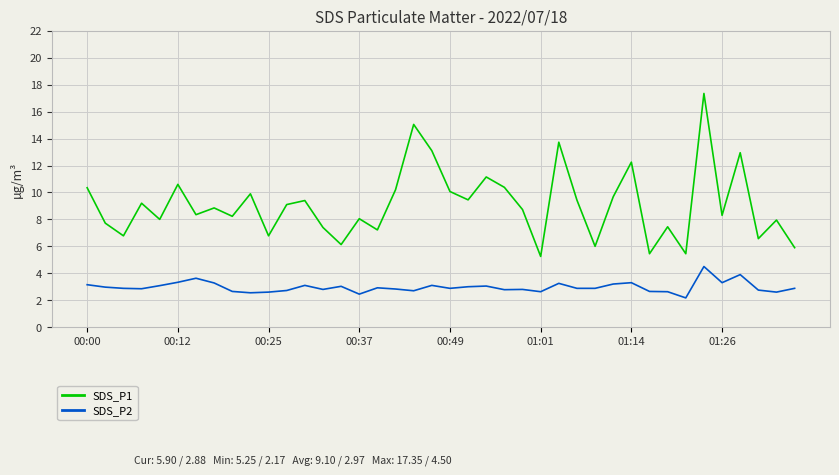

Which series has the largest total across all categories?

SDS_P1